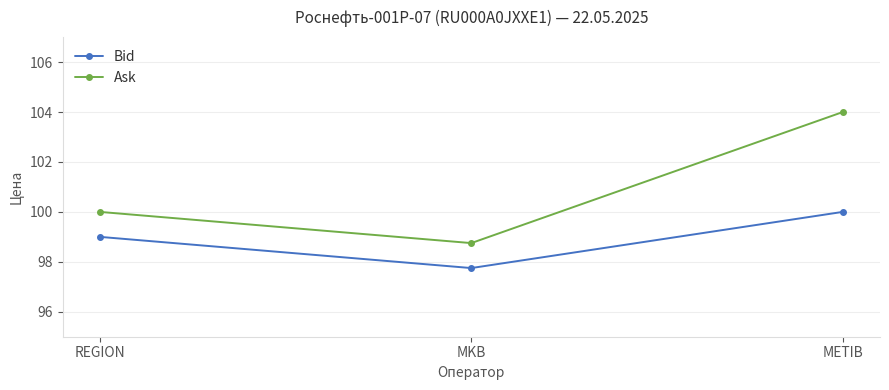

Rank the series by their maximum value, from highest to lowest.

Ask, Bid